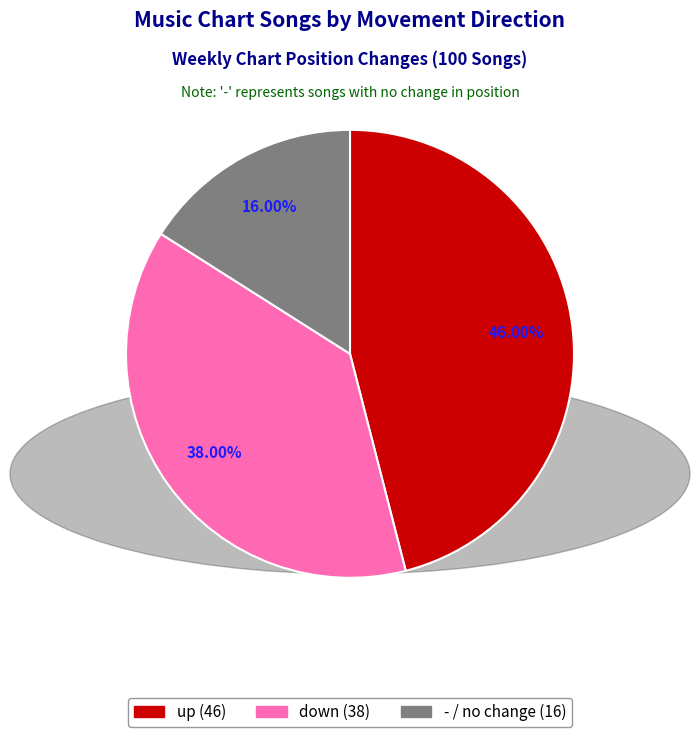

Does down represent more than half of the total?

No